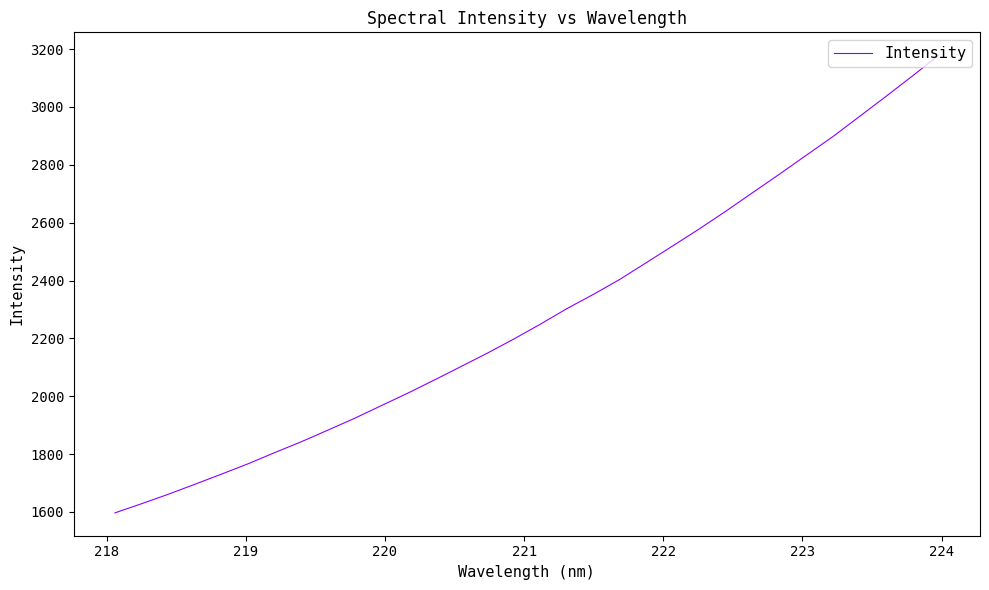

What is the difference between the maximum and minimum values?

1582.1